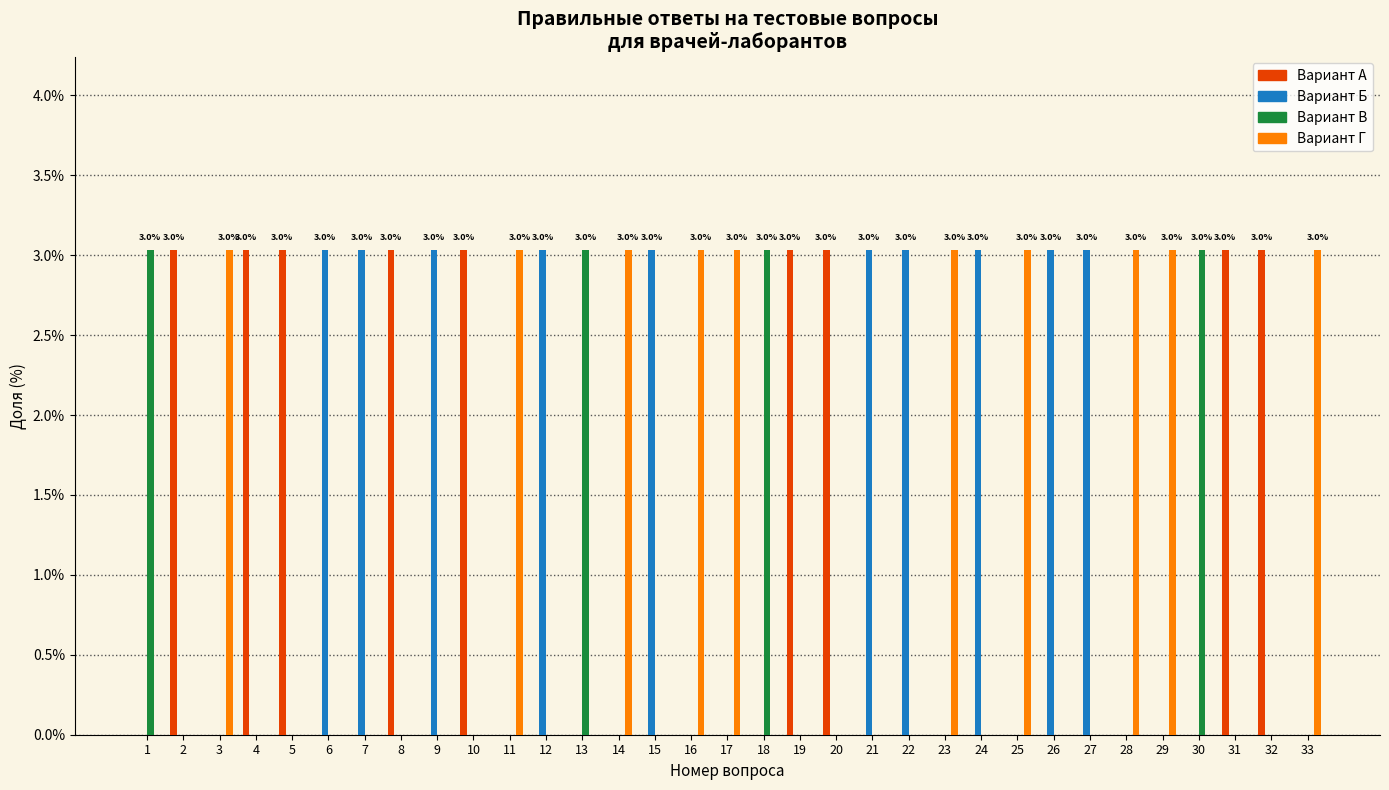

What is the total value across all series at 1?

3.0